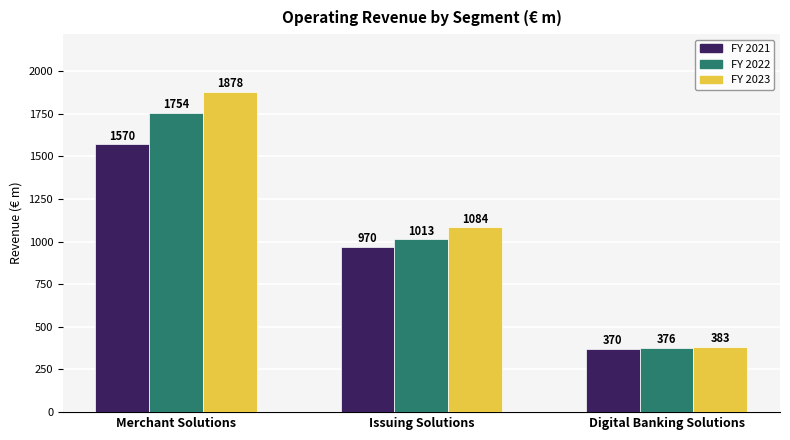

Is it true that FY 2021 equals 970.0 at Issuing Solutions?

True